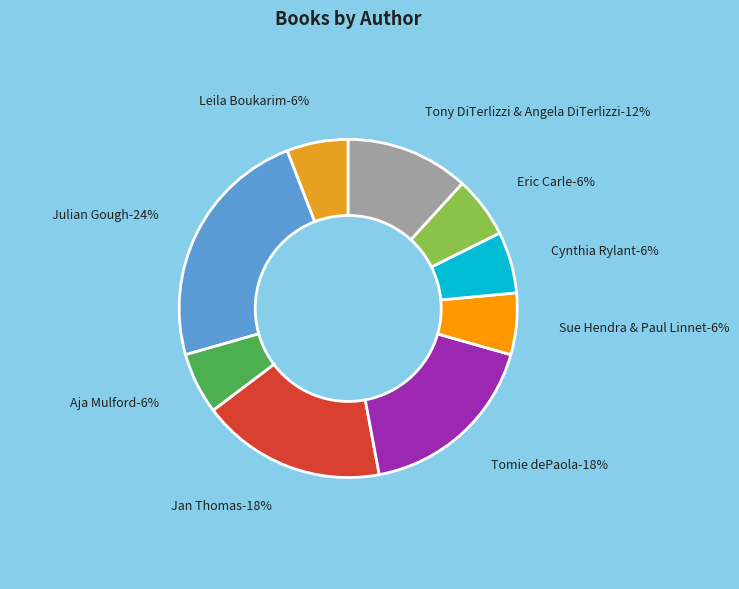

Between Jan Thomas and Leila Boukarim (2), which is larger?

Jan Thomas